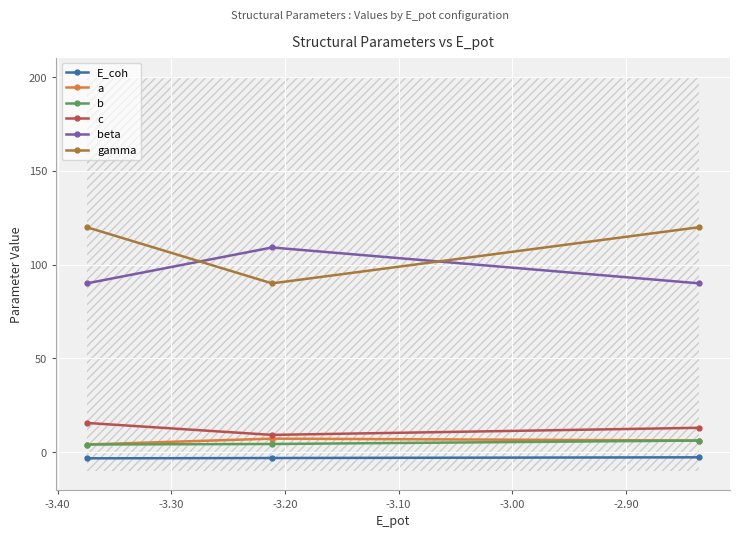

Reading left to right, what are all the values shown in this chart?

E_coh: -3.4	-3.2	-2.8
a: 4.0	7.1	6.1
b: 4.0	4.3	6.1
c: 15.5	9.1	12.9
beta: 90.0	109.2	90.0
gamma: 120.0	90.0	120.0